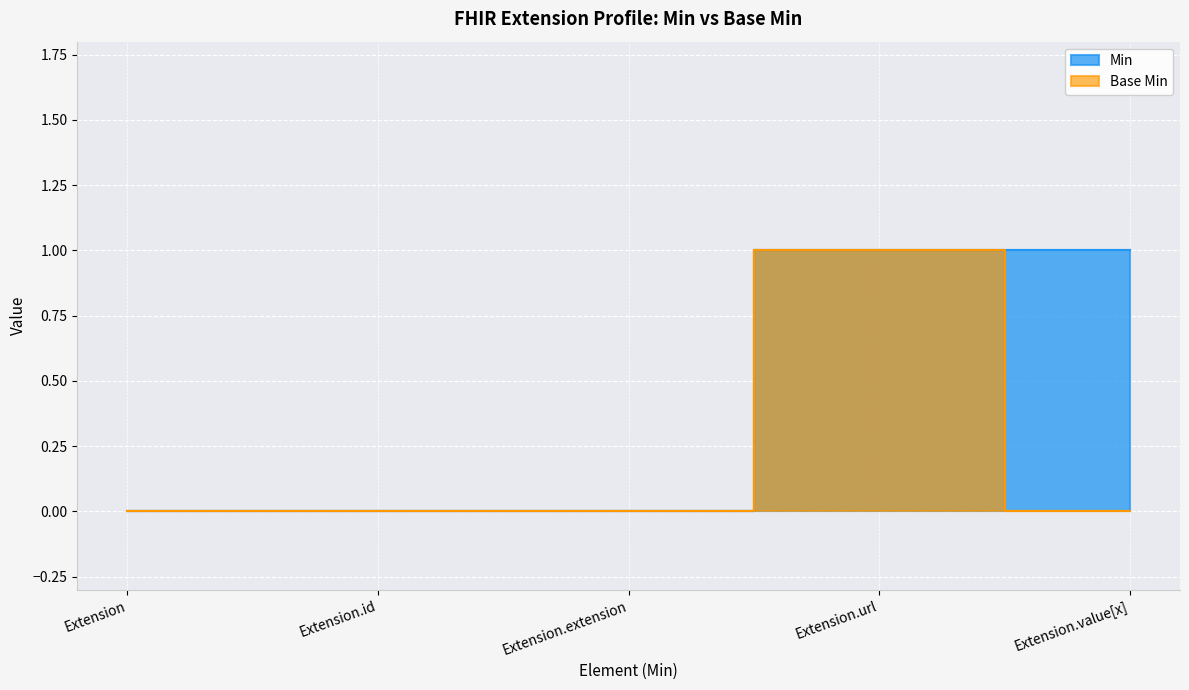

Where is Extension.value[x] nearest to the value 0?

base_min